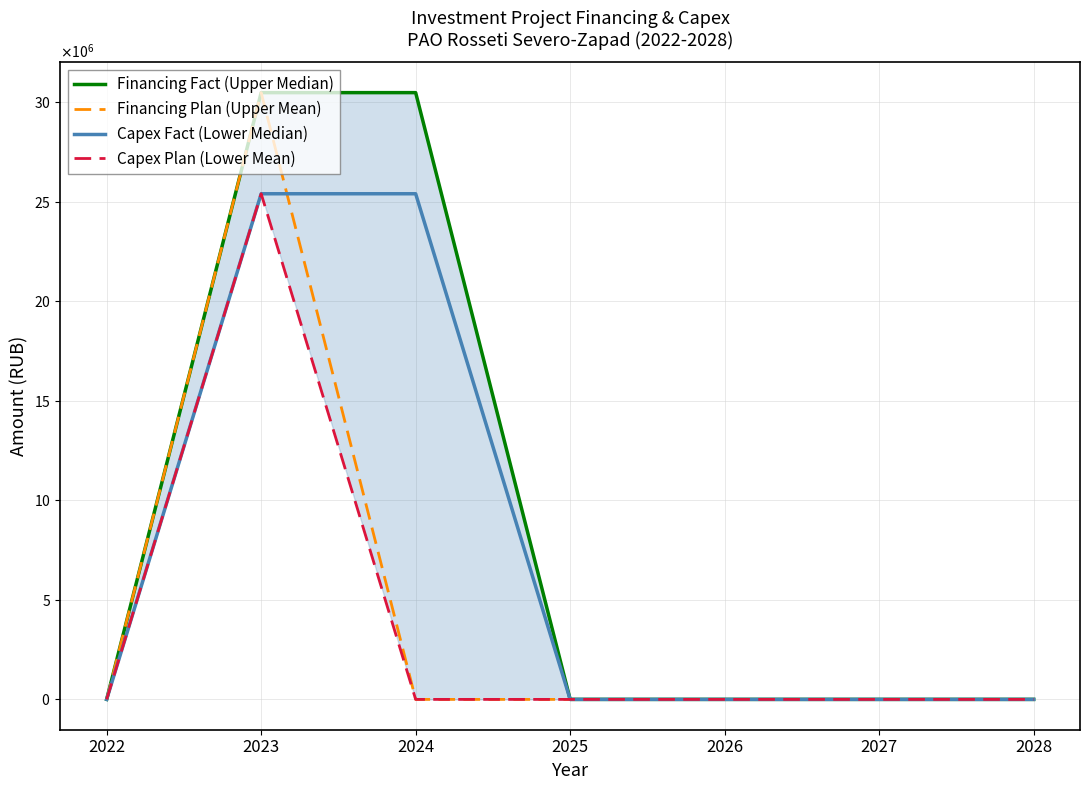

Count the number of categories in the chart.

7